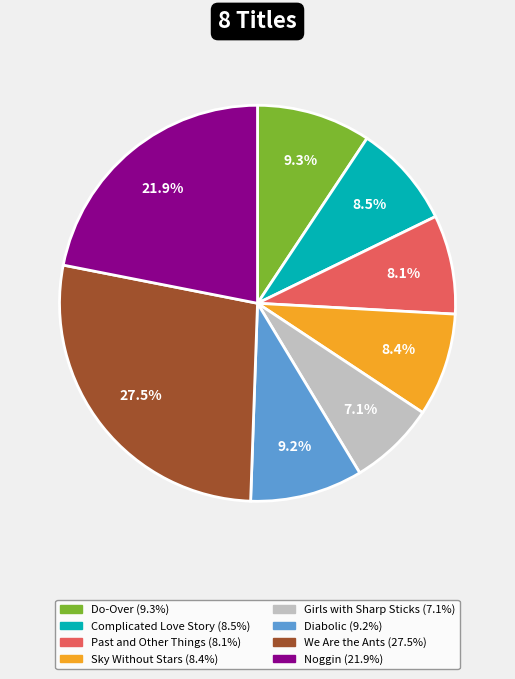

Count the number of slices in the pie.

8